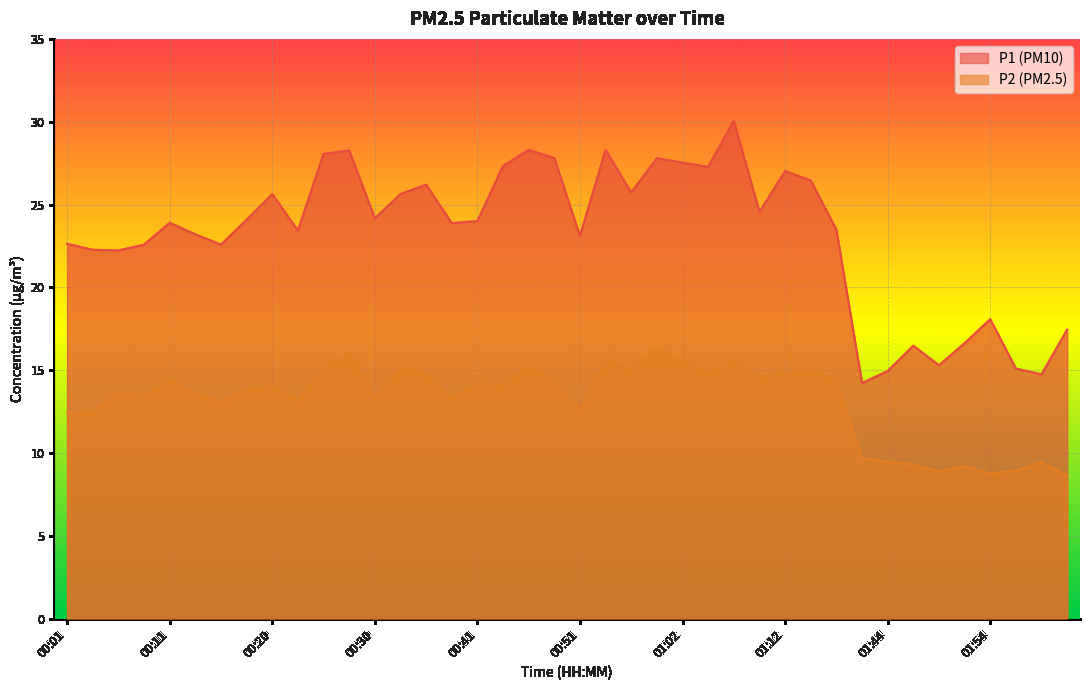

What is the sum of the P2 values at 00:23 and 00:54?

28.7